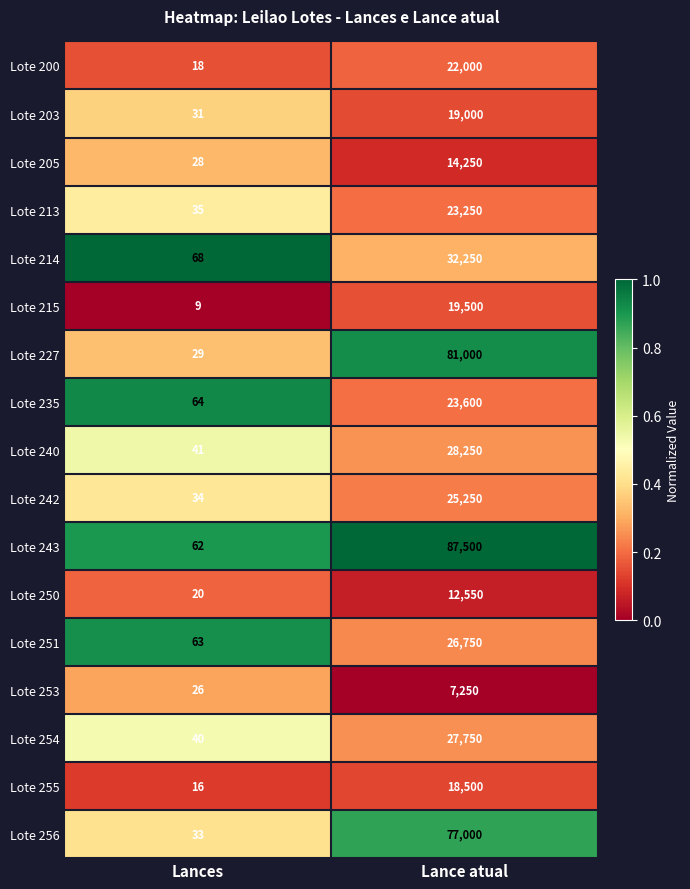

The value of Lote 256 at Lances is 8. True or false?

False